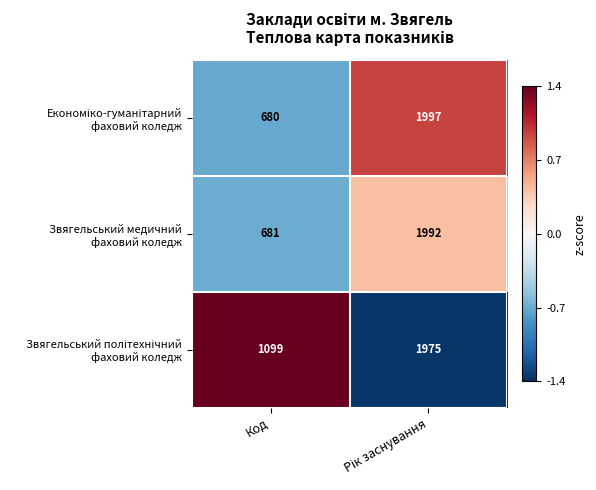

How many series are shown in this chart?

3